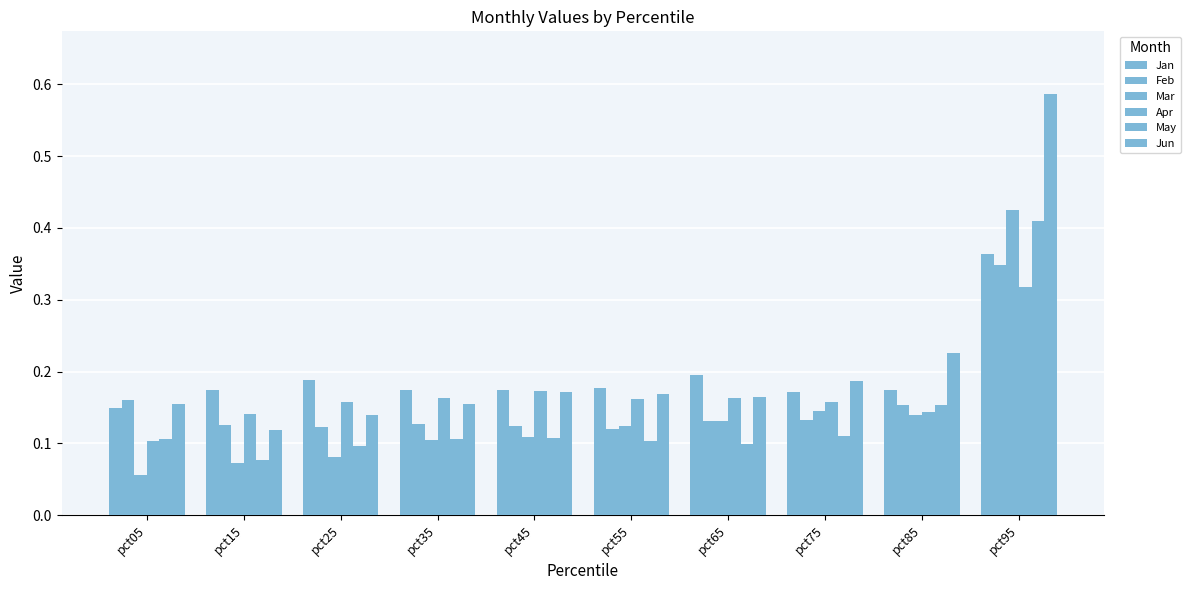

Which series has the widest spread of values?

Jun